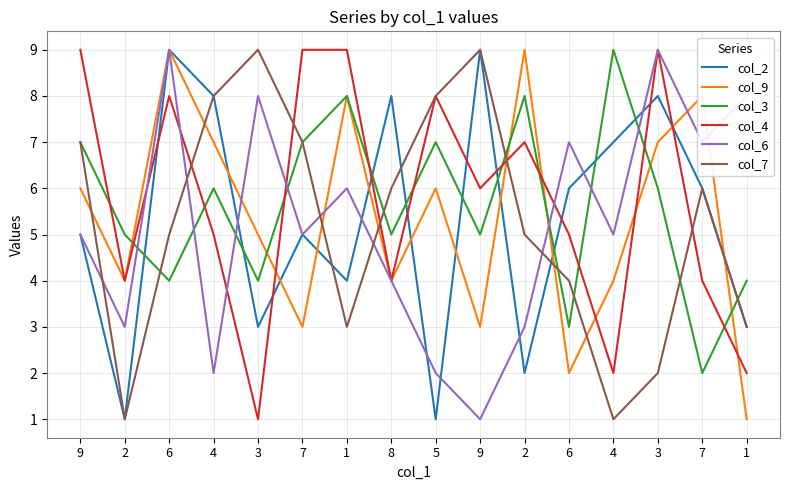

Is this an area chart (filled region under the line)?

No